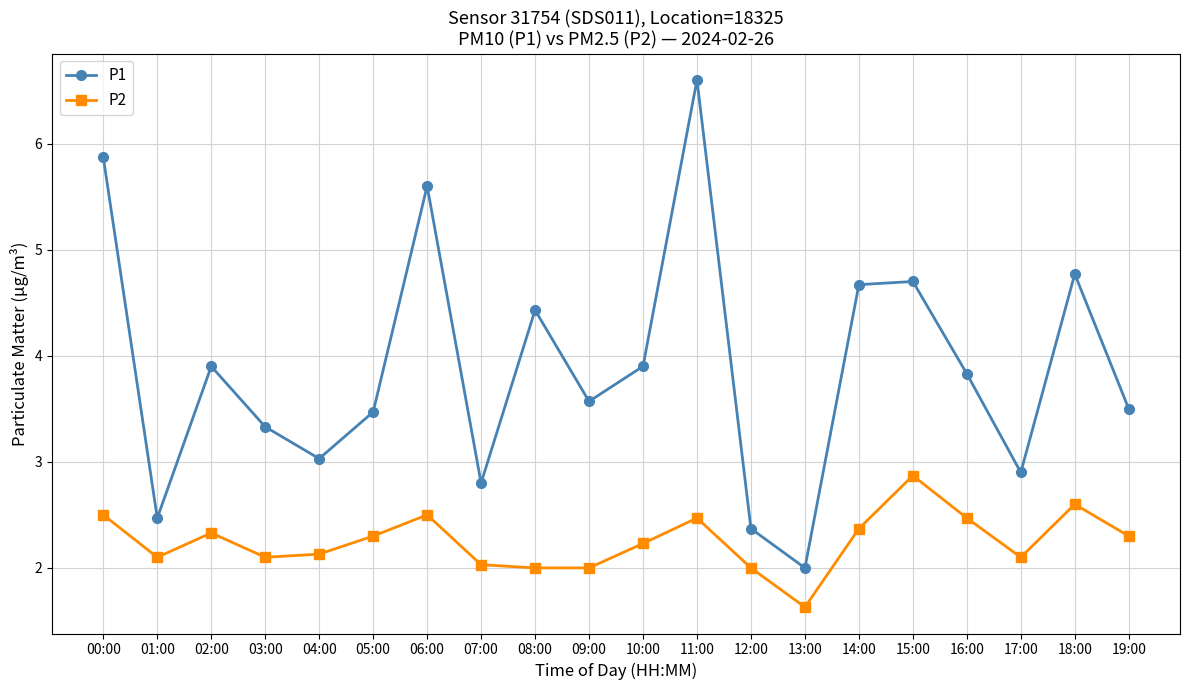

How many lines are shown in the chart?

2